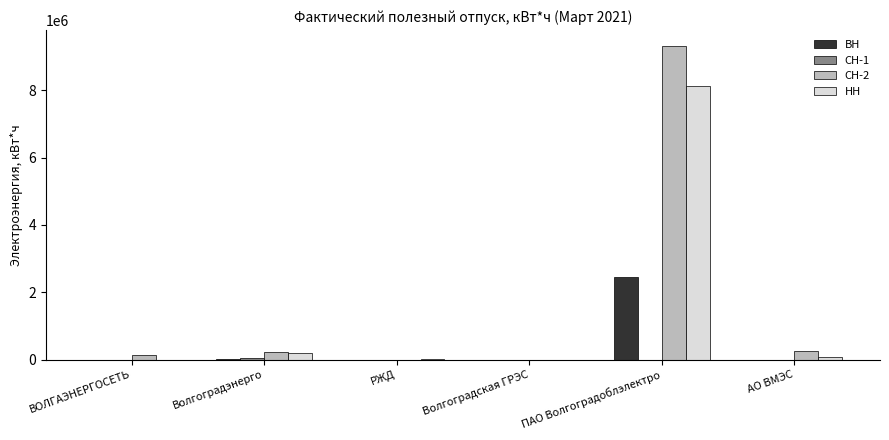

The value of ВН at Волгоградская ГРЭС is 1276655. True or false?

False